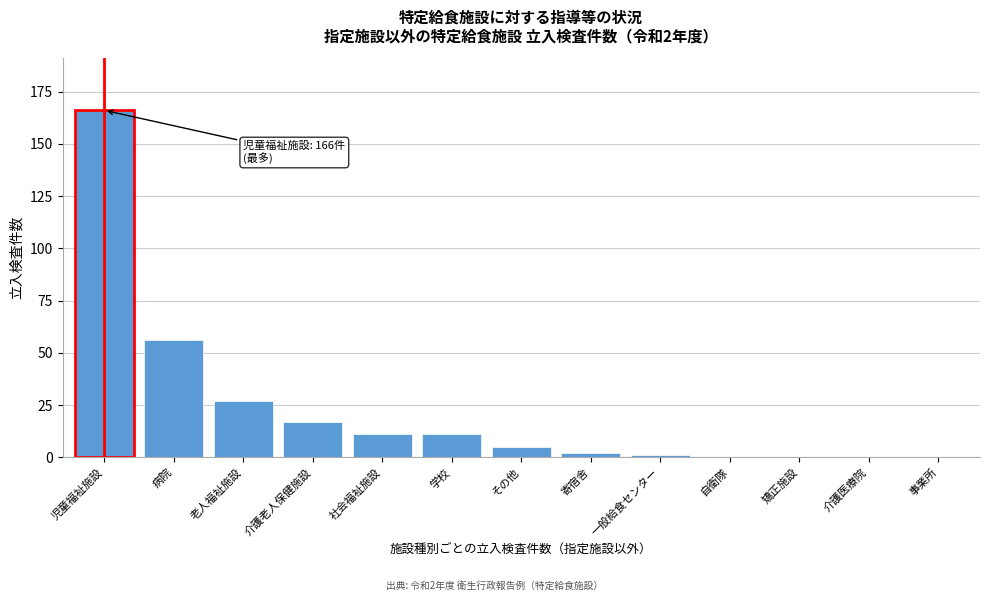

Reading left to right, transcribe all the data shown in this chart.

児童福祉施設=166	病院=56	老人福祉施設=27	介護老人保健施設=17	社会福祉施設=11	学校=11	その他=5	寄宿舎=2	一般給食センター=1	自衛隊=0	矯正施設=0	介護医療院=0	事業所=0